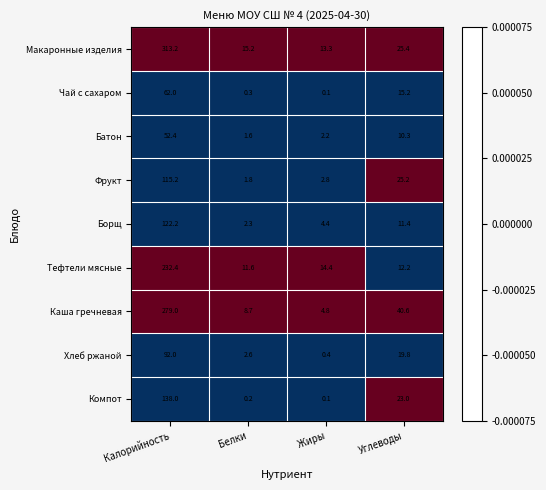

Rank the series at Углеводы from lowest to highest value.

Батон, Борщ, Тефтели мясные, Чай с сахаром, Хлеб ржаной, Компот, Фрукт, Макаронные изделия, Каша гречневая